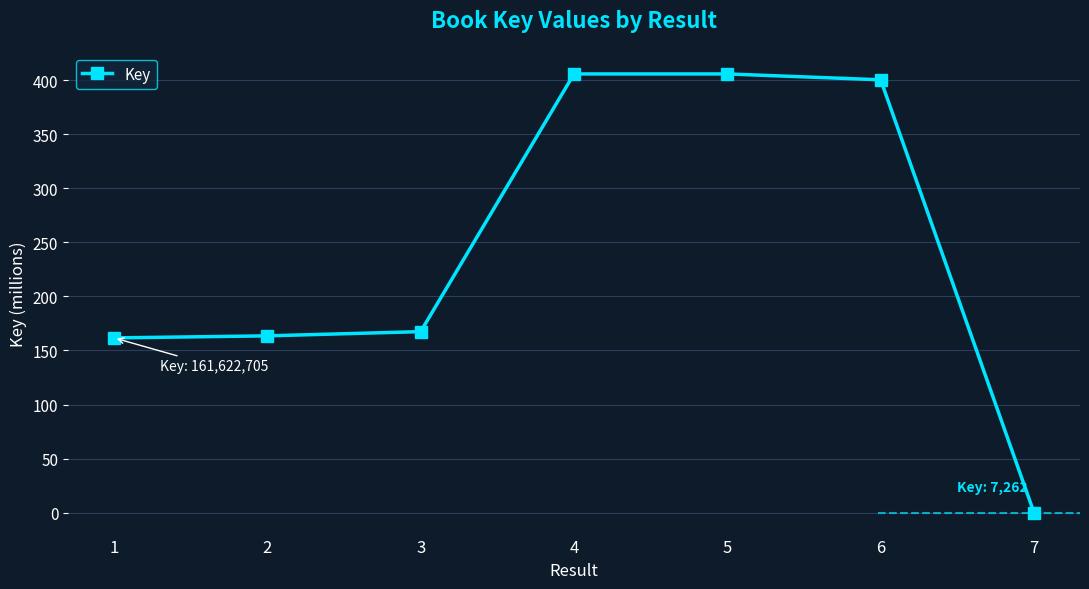

Is it true that the value at 3 is 167.4?

True